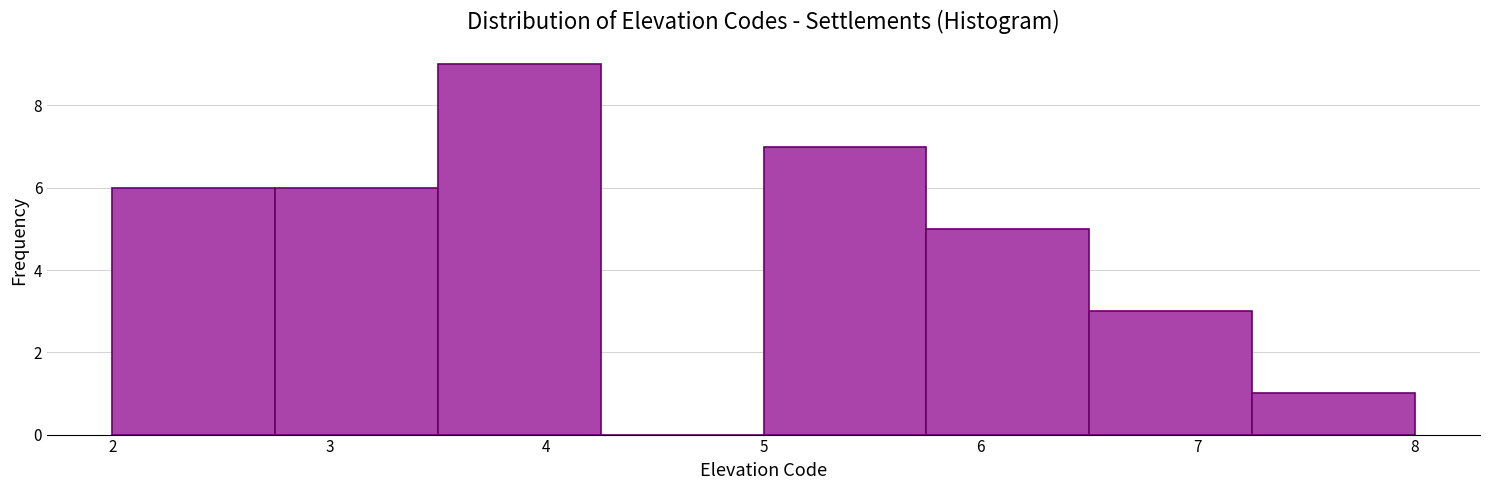

What is the height of the bar covering 2.75 to 3.50 on the x-axis? Neither the bar edges nor the heights are printed on the chart, so give them approximately, as read against the axes.

6